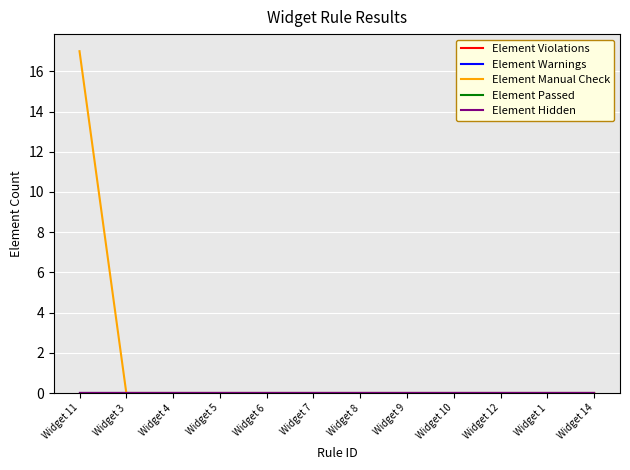

True or false: Element Warnings has a value of 0 at Widget 8.

True